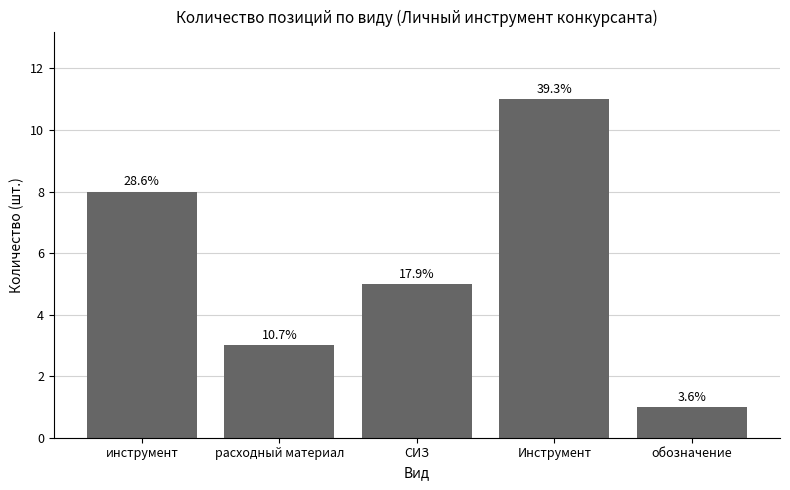

Are the bars horizontal?

No